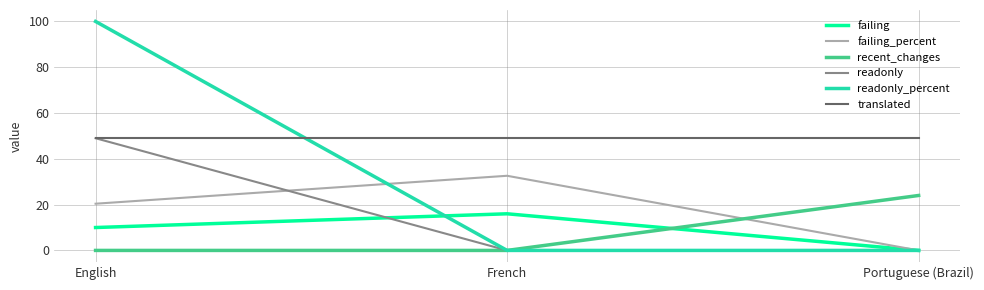

What is the total value across all series at Portuguese (Brazil)?

73.0